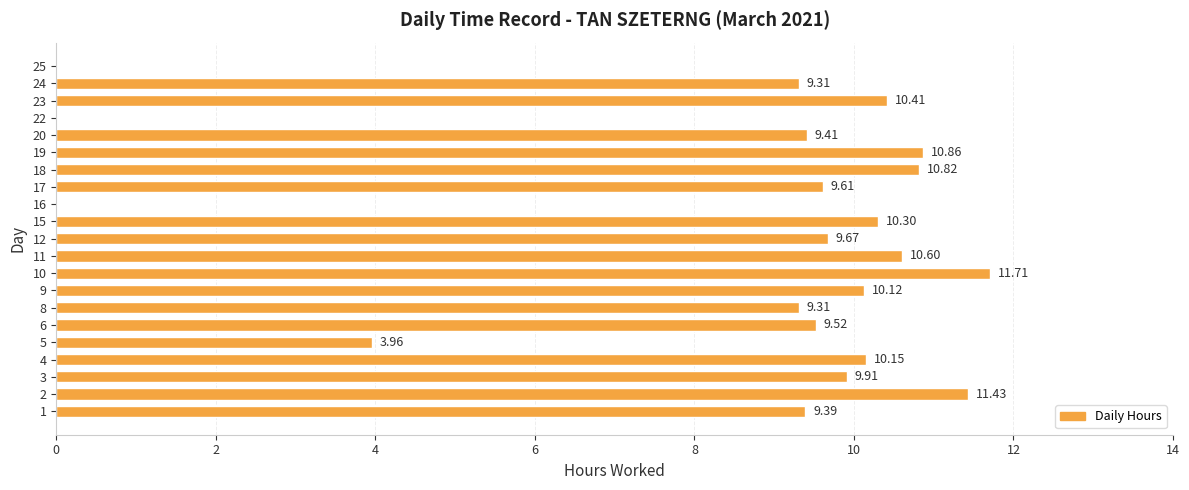

What is the sum of all values?

176.5